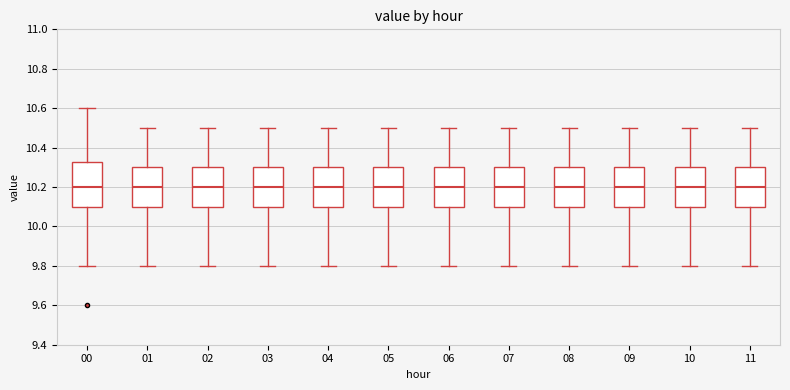

Reading left to right, transcribe this box plot: for each box, give where its median line is, the range the box spans, and where its two whiskers end, as read against the y-axis. The values are not printed on the chart, so give them approximately, as read against the axis.

00: median 10.20, box 10.10 to 10.32, whiskers 9.80 to 10.60
01: median 10.20, box 10.10 to 10.30, whiskers 9.80 to 10.50
02: median 10.20, box 10.10 to 10.30, whiskers 9.80 to 10.50
03: median 10.20, box 10.10 to 10.30, whiskers 9.80 to 10.50
04: median 10.20, box 10.10 to 10.30, whiskers 9.80 to 10.50
05: median 10.20, box 10.10 to 10.30, whiskers 9.80 to 10.50
06: median 10.20, box 10.10 to 10.30, whiskers 9.80 to 10.50
07: median 10.20, box 10.10 to 10.30, whiskers 9.80 to 10.50
08: median 10.20, box 10.10 to 10.30, whiskers 9.80 to 10.50
09: median 10.20, box 10.10 to 10.30, whiskers 9.80 to 10.50
10: median 10.20, box 10.10 to 10.30, whiskers 9.80 to 10.50
11: median 10.20, box 10.10 to 10.30, whiskers 9.80 to 10.50